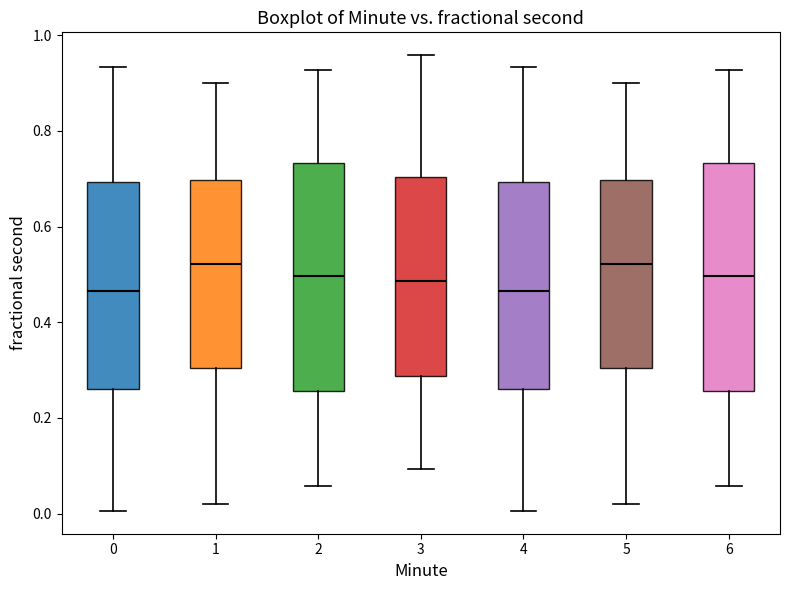

Reading left to right, read every box against the y-axis: the position of its median line, the range the box covers, and the ends of its whiskers. The values are not printed on the chart, so give them approximately, as read against the axis.

0: median 0.46, box 0.26 to 0.70, whiskers 0.00 to 0.94
1: median 0.52, box 0.30 to 0.70, whiskers 0.02 to 0.90
2: median 0.50, box 0.26 to 0.74, whiskers 0.06 to 0.92
3: median 0.48, box 0.28 to 0.70, whiskers 0.10 to 0.96
4: median 0.46, box 0.26 to 0.70, whiskers 0.00 to 0.94
5: median 0.52, box 0.30 to 0.70, whiskers 0.02 to 0.90
6: median 0.50, box 0.26 to 0.74, whiskers 0.06 to 0.92